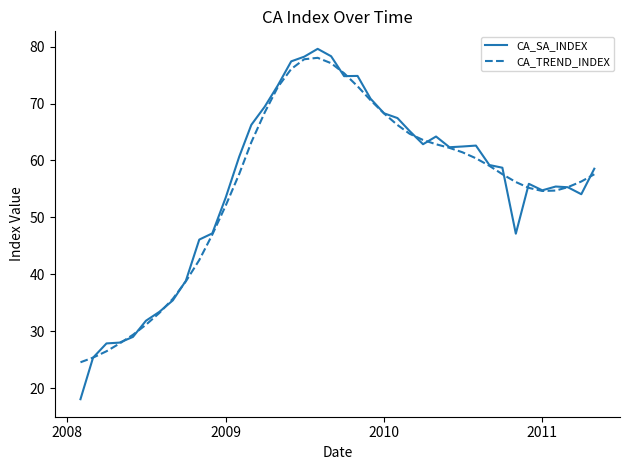

Which series has the widest spread of values?

CA_SA_INDEX